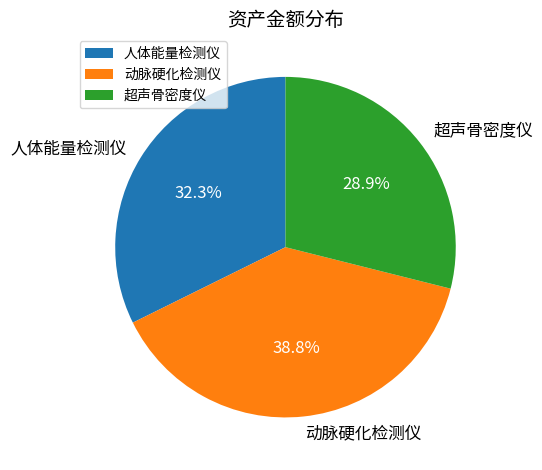

Which has a higher value, 动脉硬化检测仪 or 超声骨密度仪?

动脉硬化检测仪